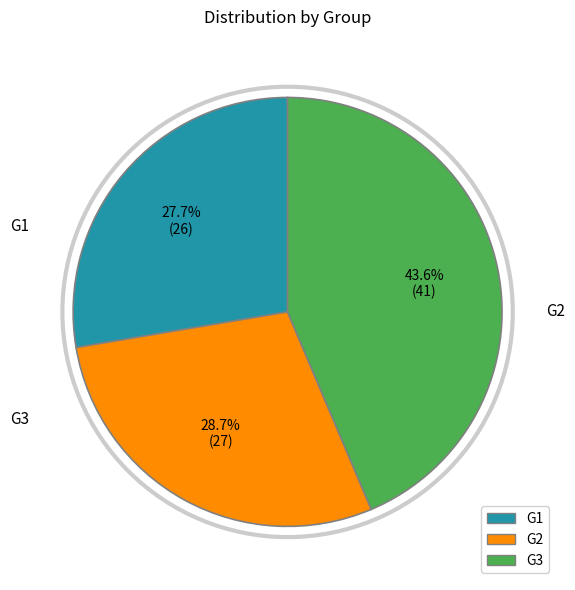

Rank the categories by value from lowest to highest.

G1, G2, G3